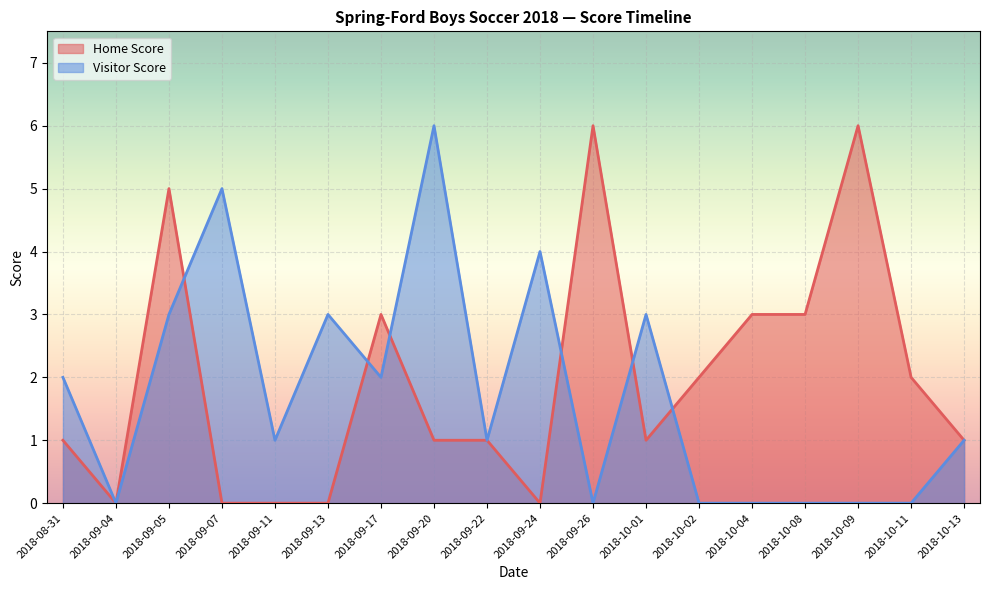

Reading left to right, extract all data points from this chart.

Home Score: 2018-08-31=1	2018-09-04=0	2018-09-05=5	2018-09-07=0	2018-09-11=0	2018-09-13=0	2018-09-17=3	2018-09-20=1	2018-09-22=1	2018-09-24=0	2018-09-26=6	2018-10-01=1	2018-10-02=2	2018-10-04=3	2018-10-08=3	2018-10-09=6	2018-10-11=2	2018-10-13=1
Visitor Score: 2018-08-31=2	2018-09-04=0	2018-09-05=3	2018-09-07=5	2018-09-11=1	2018-09-13=3	2018-09-17=2	2018-09-20=6	2018-09-22=1	2018-09-24=4	2018-09-26=0	2018-10-01=3	2018-10-02=0	2018-10-04=0	2018-10-08=0	2018-10-09=0	2018-10-11=0	2018-10-13=1